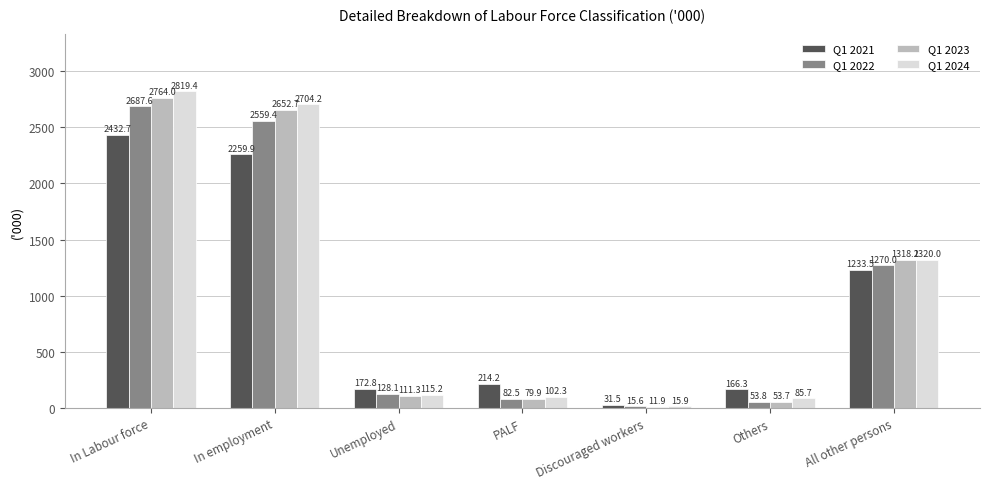

What is the label of the 2nd bar from the right?

Others